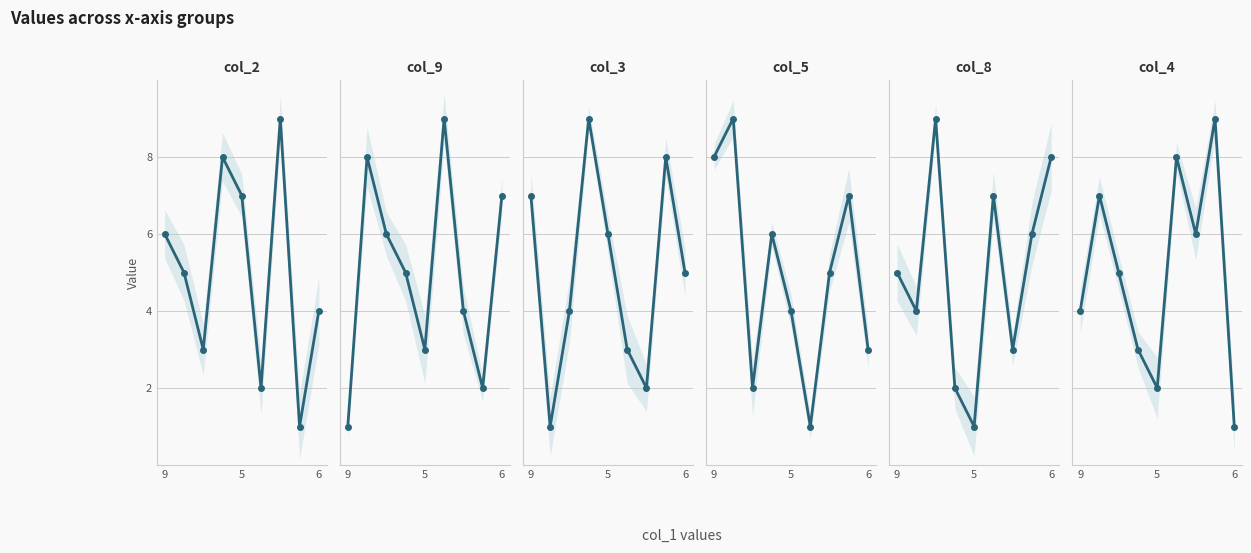

How many data points in col_2 are above 5?

4